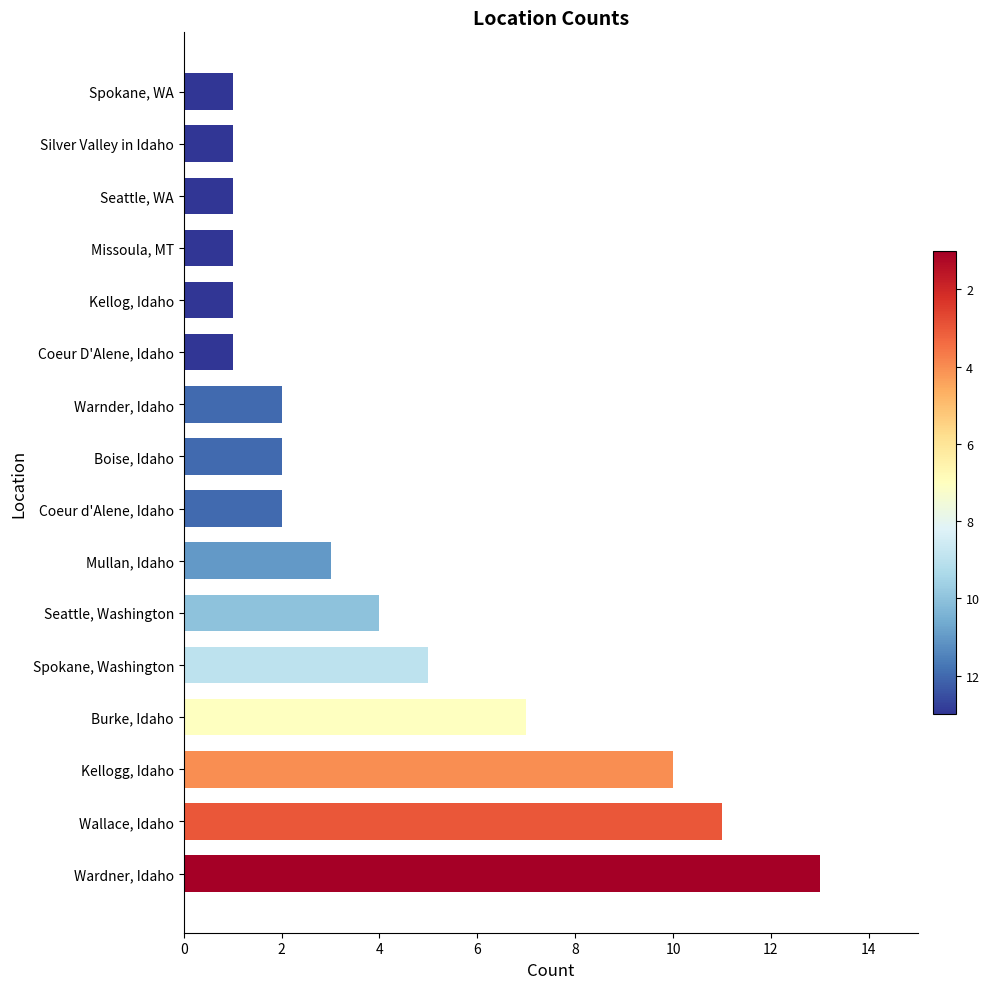

How many categories are shown in the chart?

16